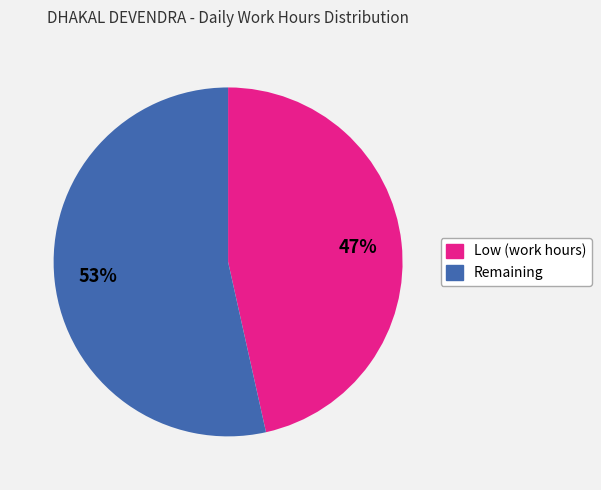

Does any single category account for the majority?

Yes